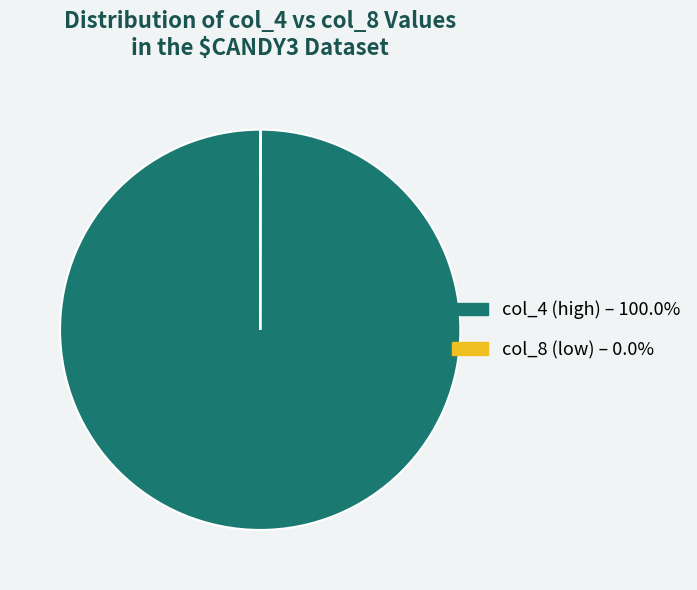

Is there a majority slice in this chart?

Yes